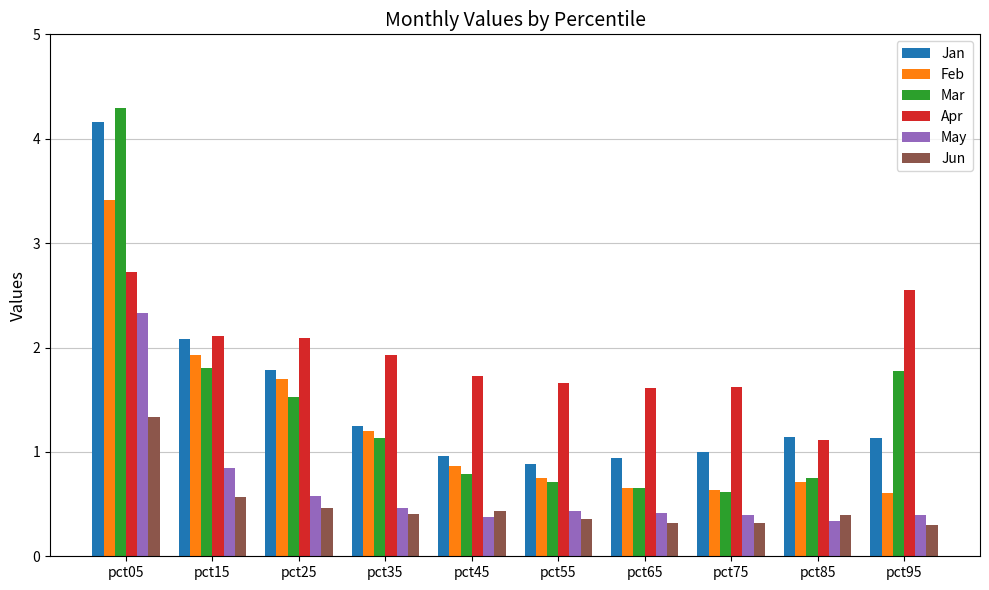

Which series has the largest range (max minus min)?

Mar